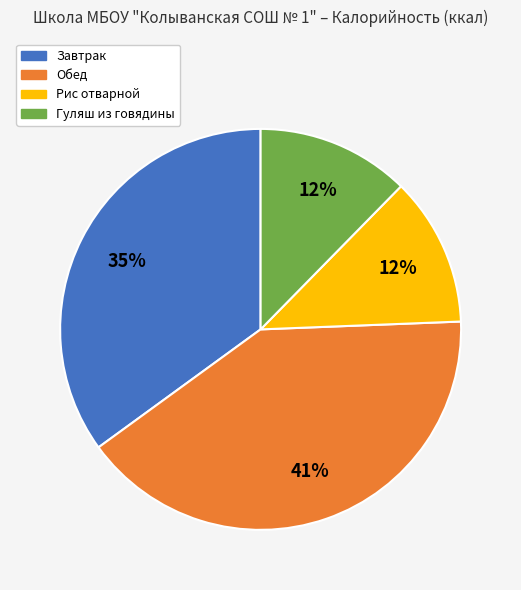

Is there any slice that represents more than half of the pie?

No